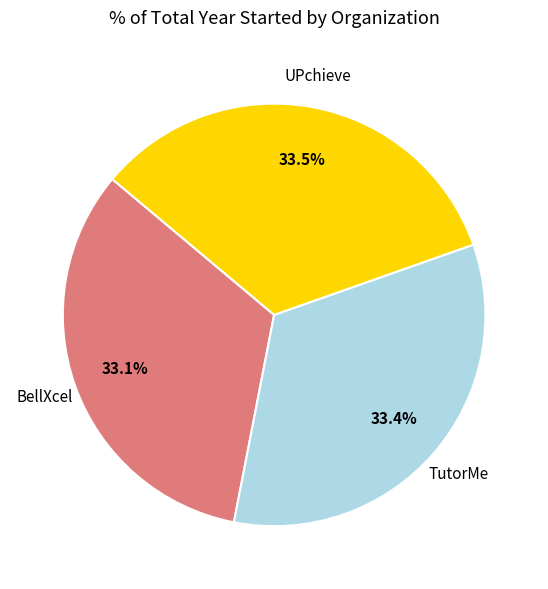

Is there any slice that represents more than half of the pie?

No